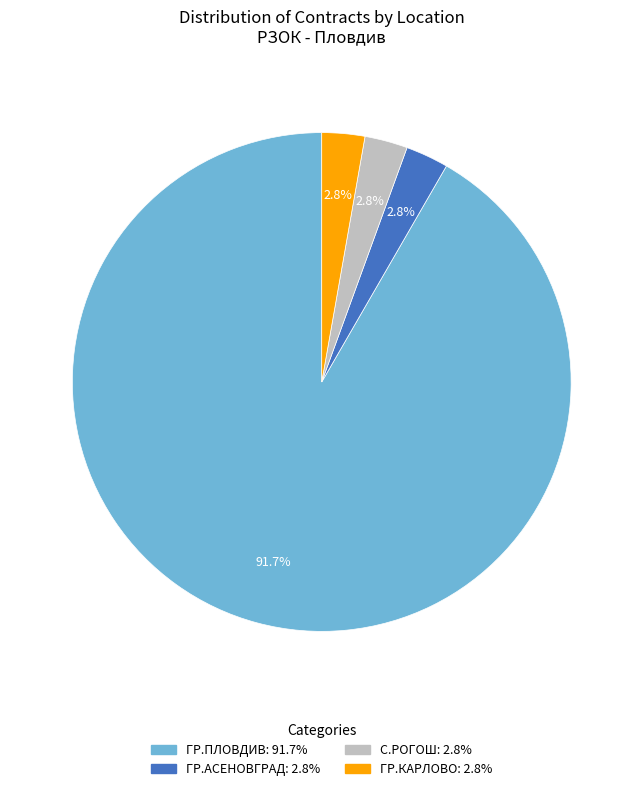

What portion of the pie excludes ГР.КАРЛОВО?

97.2%